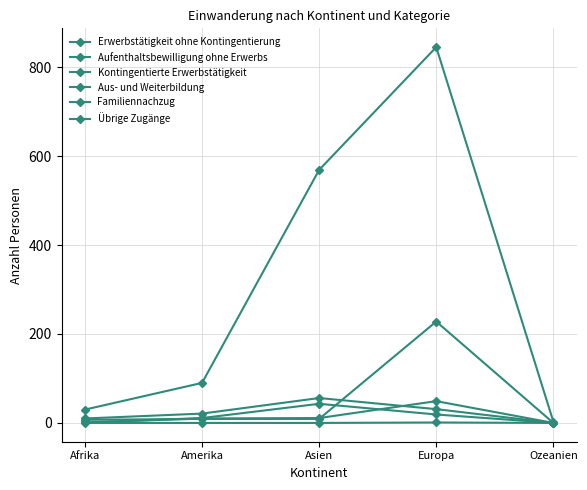

Does the chart have visible grid lines?

Yes